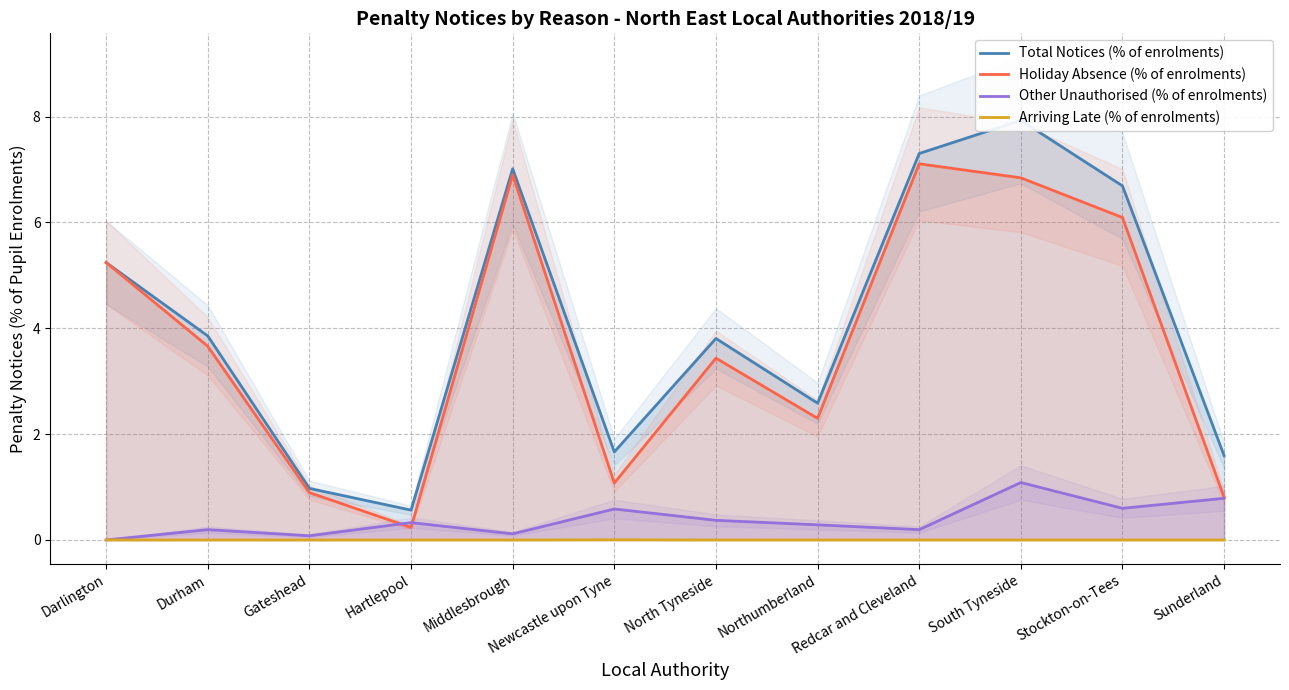

What position from the left is Hartlepool?

4